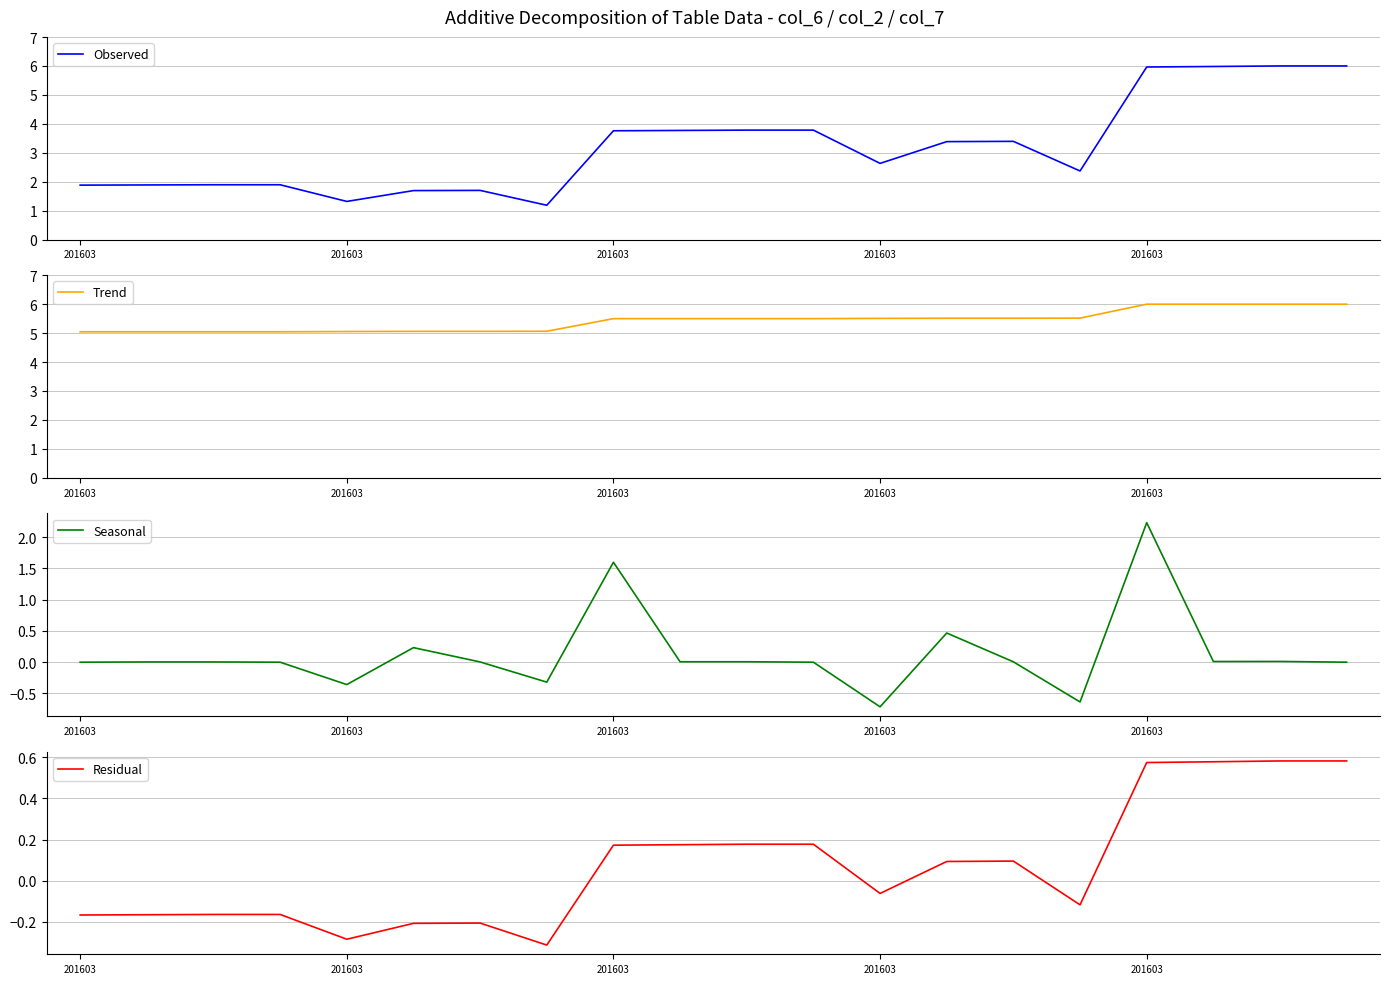

At which category does the chart reach its minimum across all series?

201603